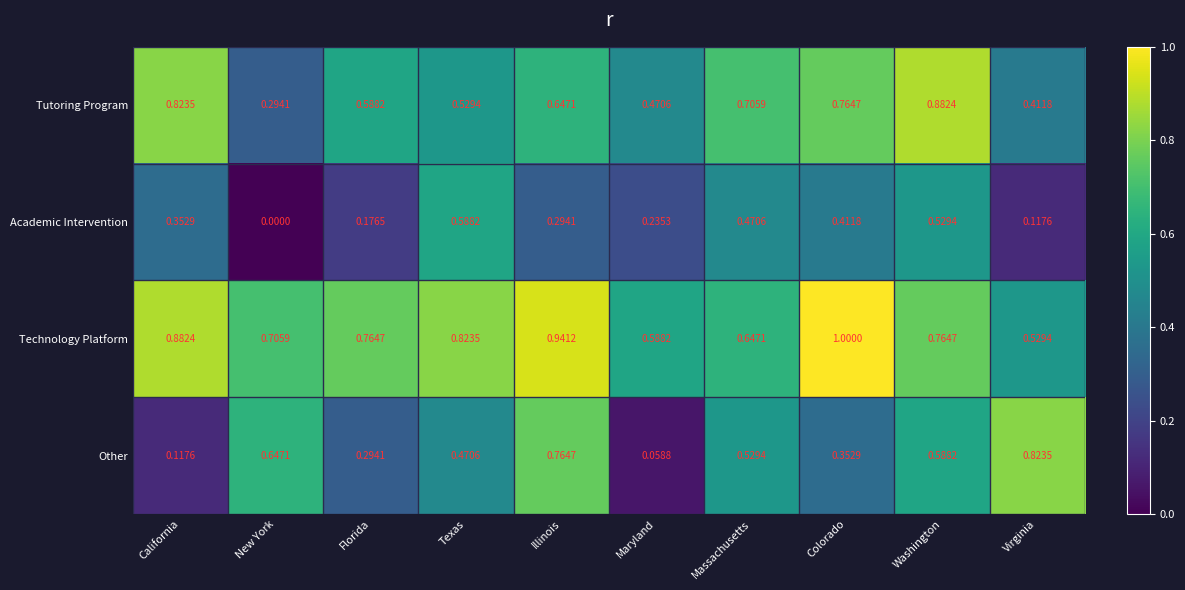

At which category is the sum across all series the highest?

Washington